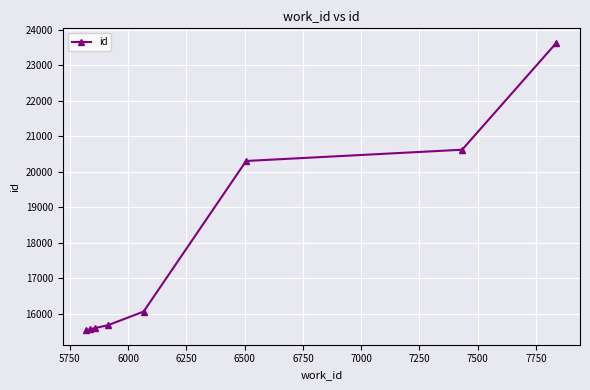

What is the minimum value shown in the chart?

15535